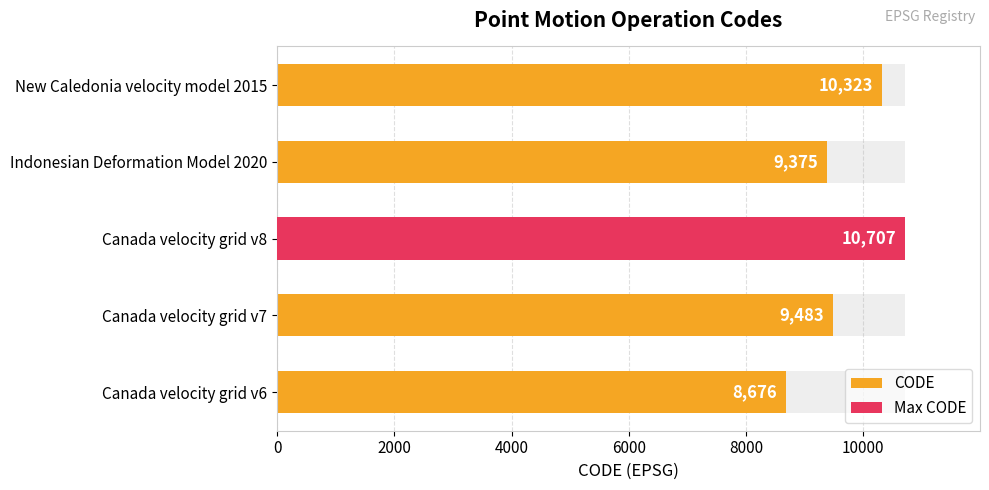

Does the chart contain any negative values?

No